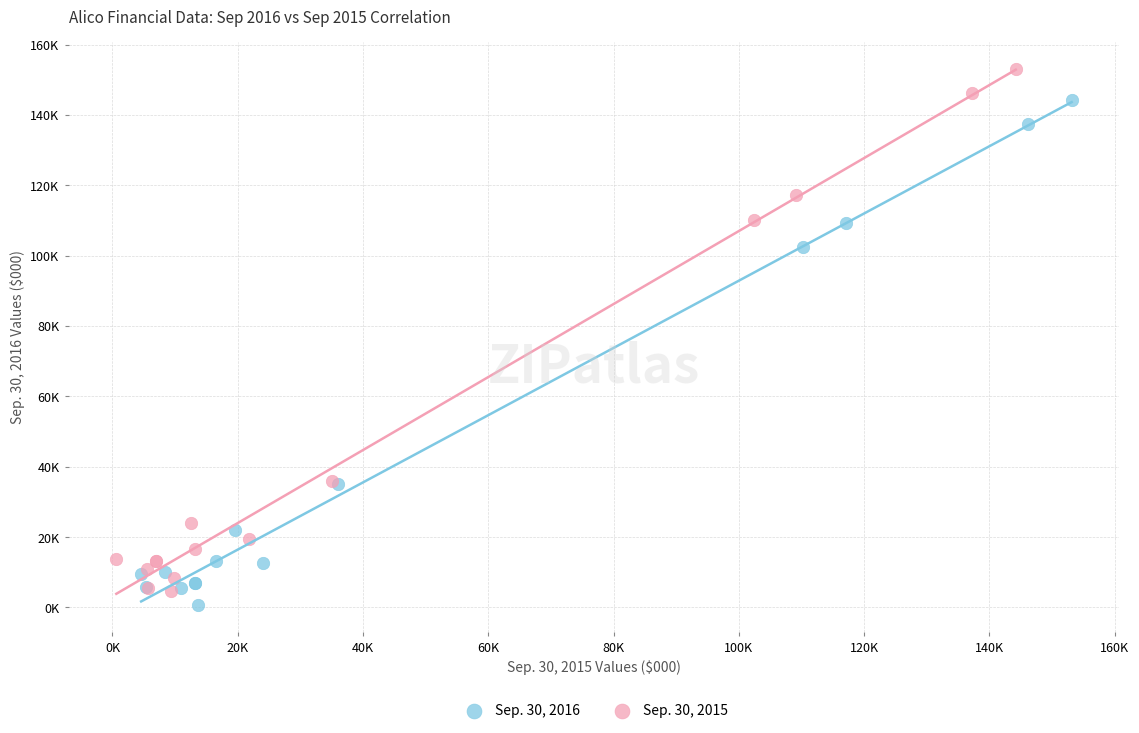

Which series has the largest Y range (max minus min)?

Sep. 30, 2015